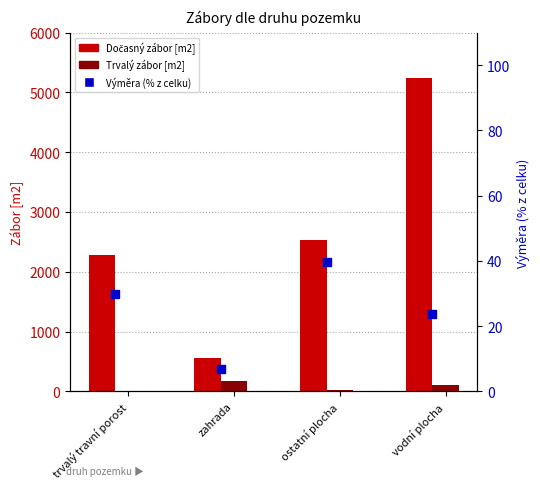

At which category is the sum across all series the highest?

vodní plocha